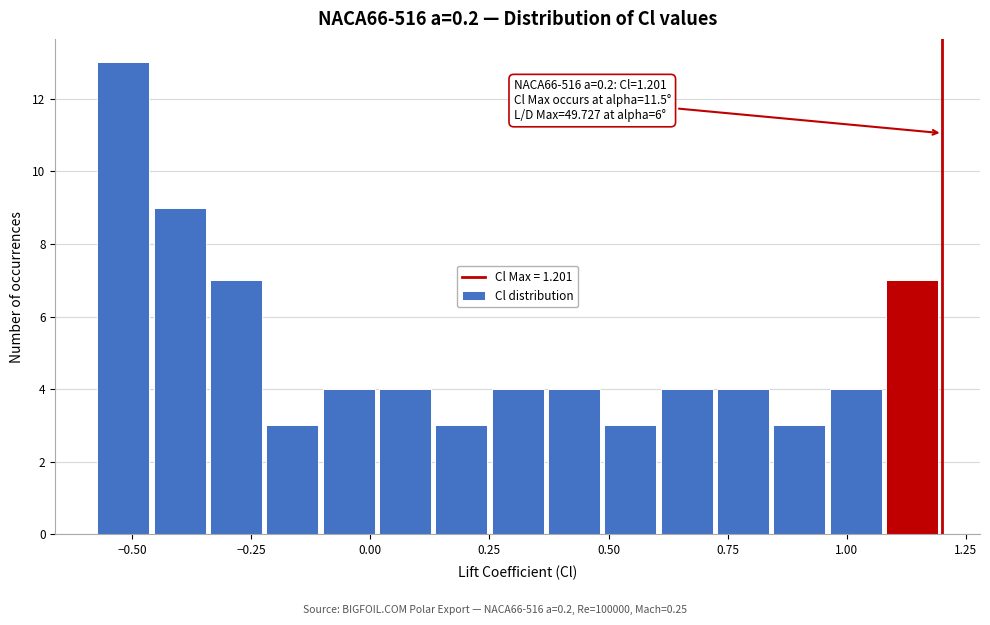

Read against the x-axis, roughly where is the centre of the tallest bar?

-0.50